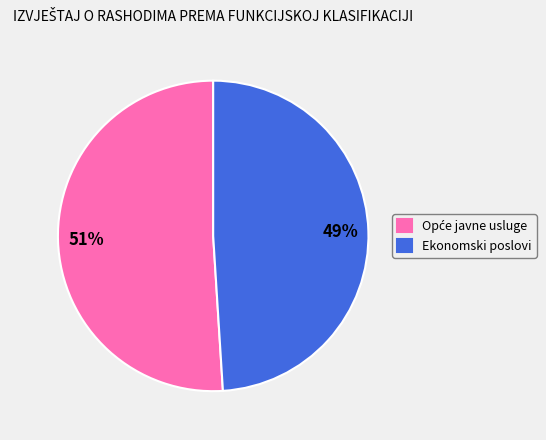

Is it true that Ekonomski poslovi is 37% of the pie?

False